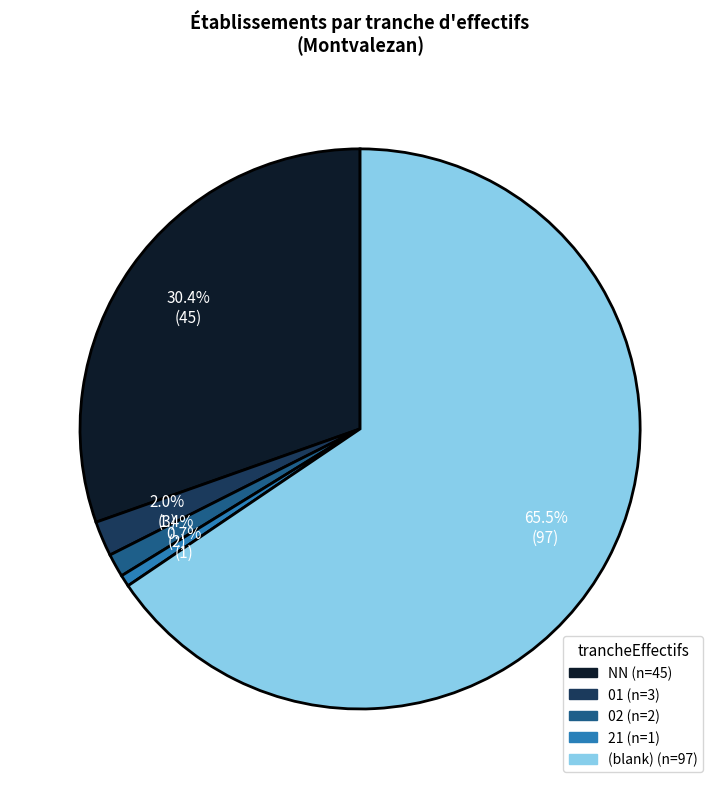

Does any single category account for the majority?

Yes